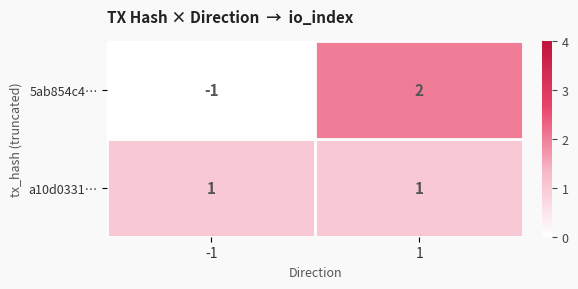

The value of 5ab854c4… at -1 is -1. True or false?

True